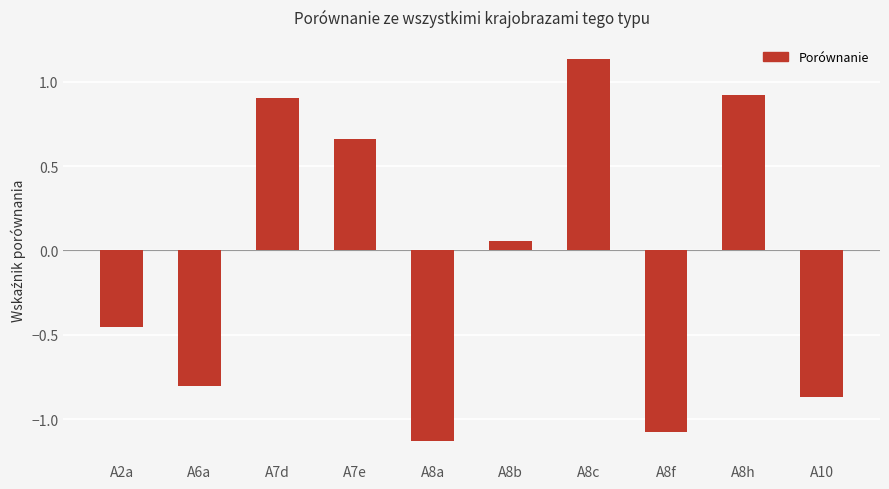

Are the bars grouped side by side (vs. stacked)?

No